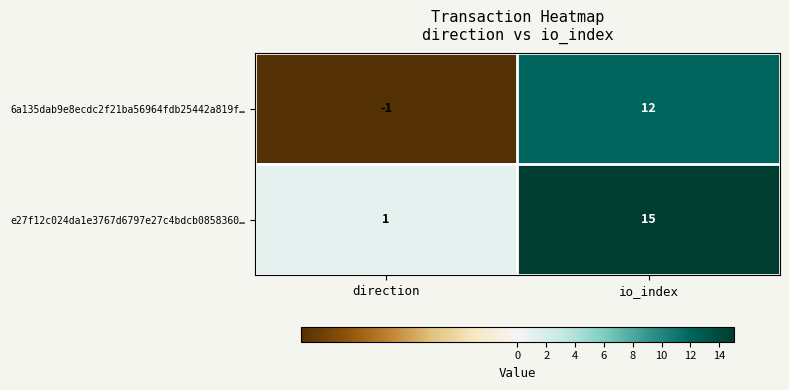

At which label does e27f12c024da1e3767d6797e27c4bdcb0858360… reach its peak?

io_index